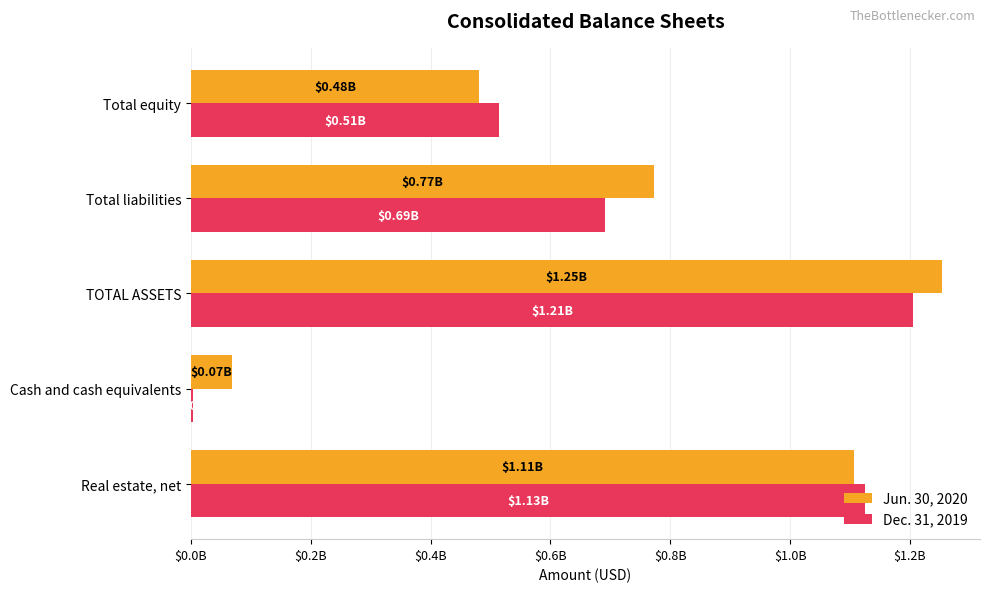

What are all the series names shown in the legend?

Jun. 30, 2020, Dec. 31, 2019